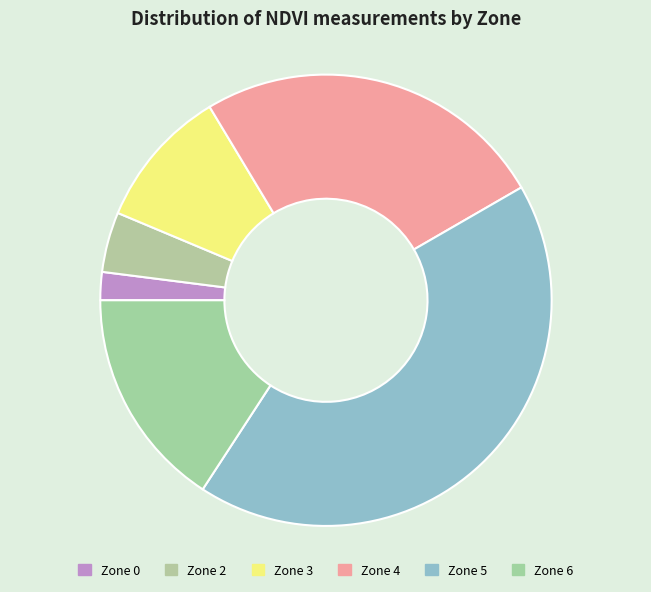

To the nearest percent, what is the combined percentage of Zone 6 and Zone 0?

18%